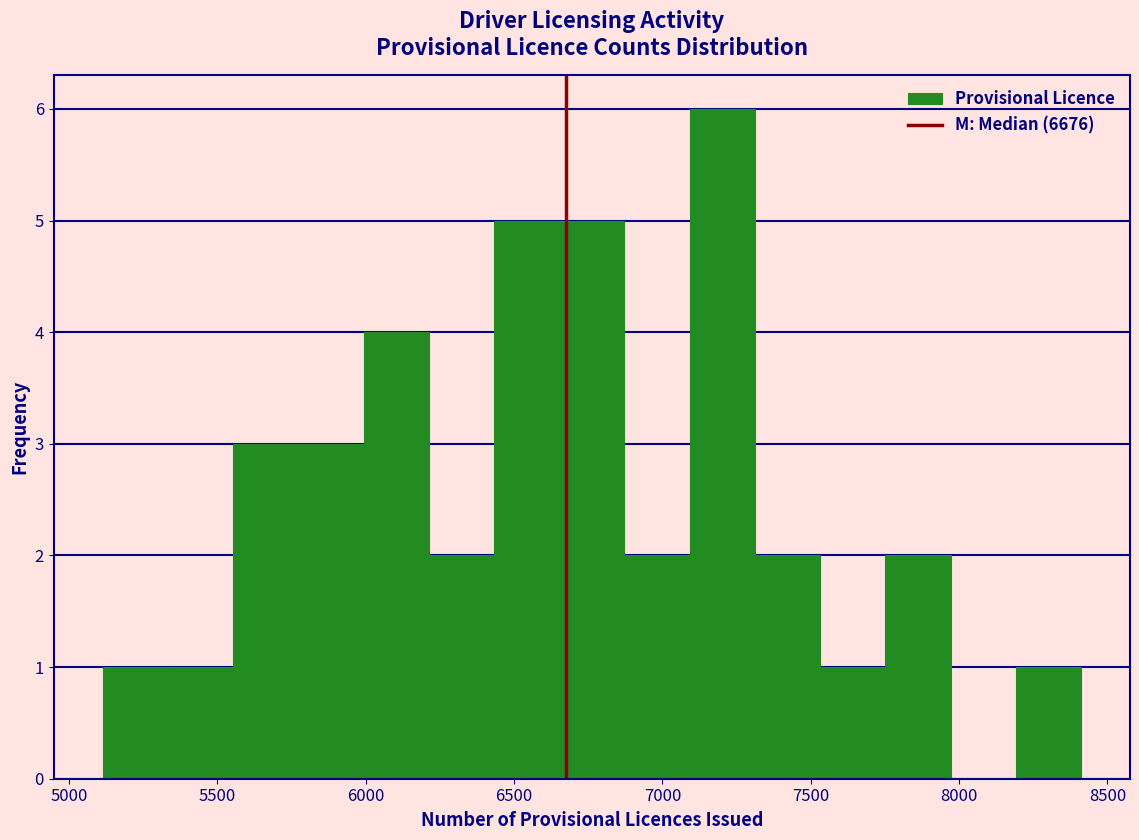

Reading left to right, transcribe this chart: for each bar, give the range it covers on the x-axis and its height. Neither the bar edges nor the heights are printed on the chart, so give them approximately, as read against the axes.

5100 to 5350: 1
5350 to 5550: 1
5550 to 5750: 3
5750 to 6000: 3
6000 to 6200: 4
6200 to 6450: 2
6450 to 6650: 5
6650 to 6850: 5
6850 to 7100: 2
7100 to 7300: 6
7300 to 7550: 2
7550 to 7750: 1
7750 to 7950: 2
7950 to 8200: 0
8200 to 8400: 1